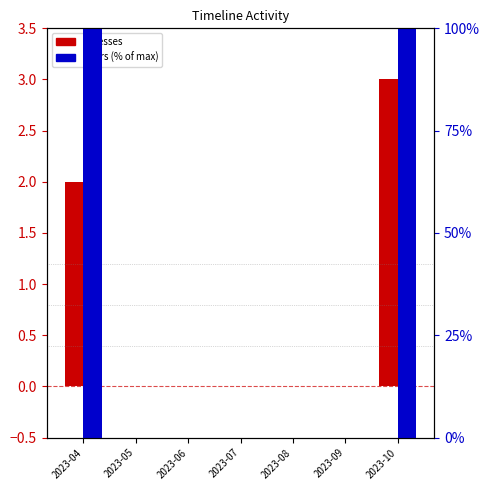

Which label corresponds to the smallest value in the chart?

2023-05